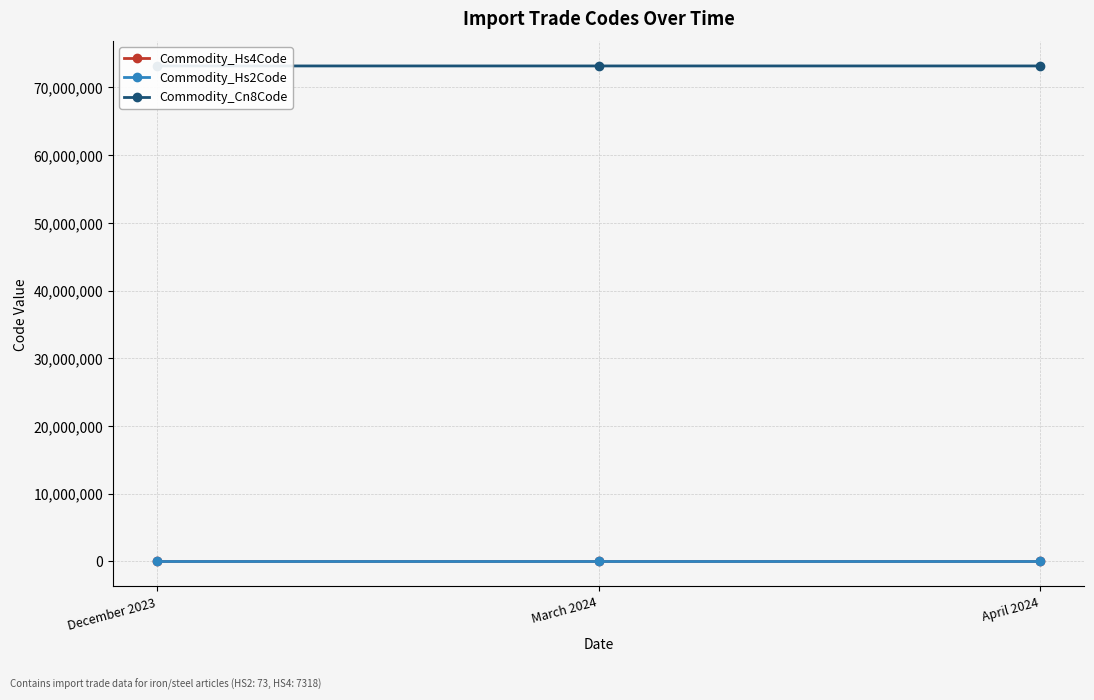

List the labels in order of Commodity_Hs2Code value, smallest first.

December 2023, March 2024, April 2024